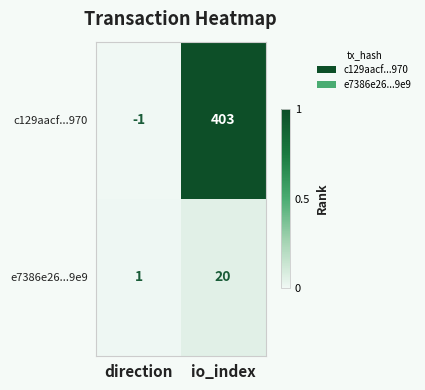

Which series has the largest total across all categories?

c129aacf...970